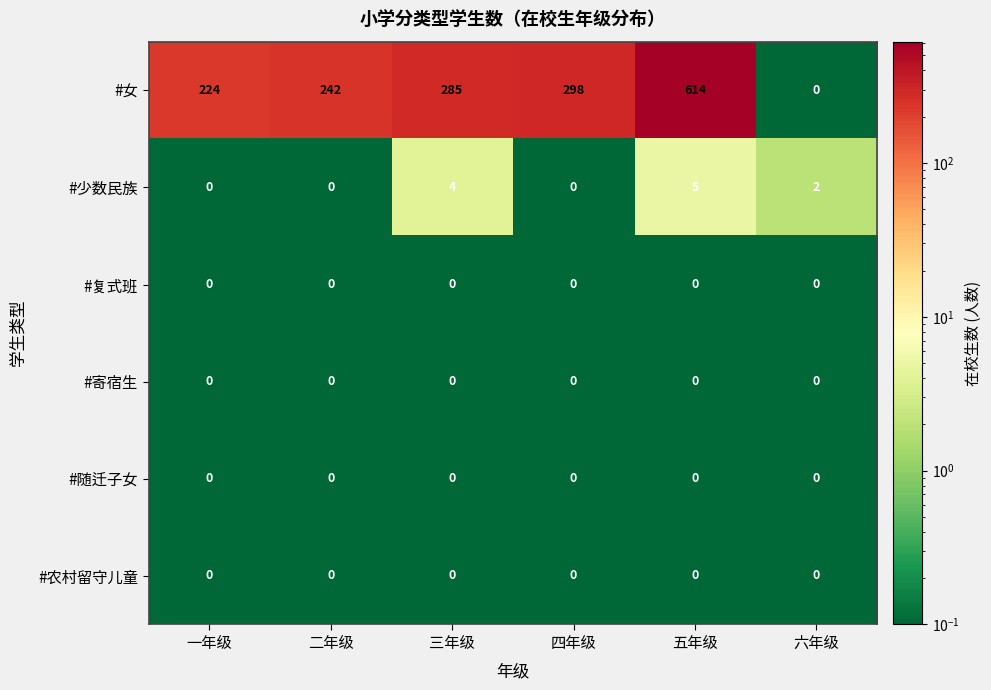

Which category has the highest value across all series?

五年级